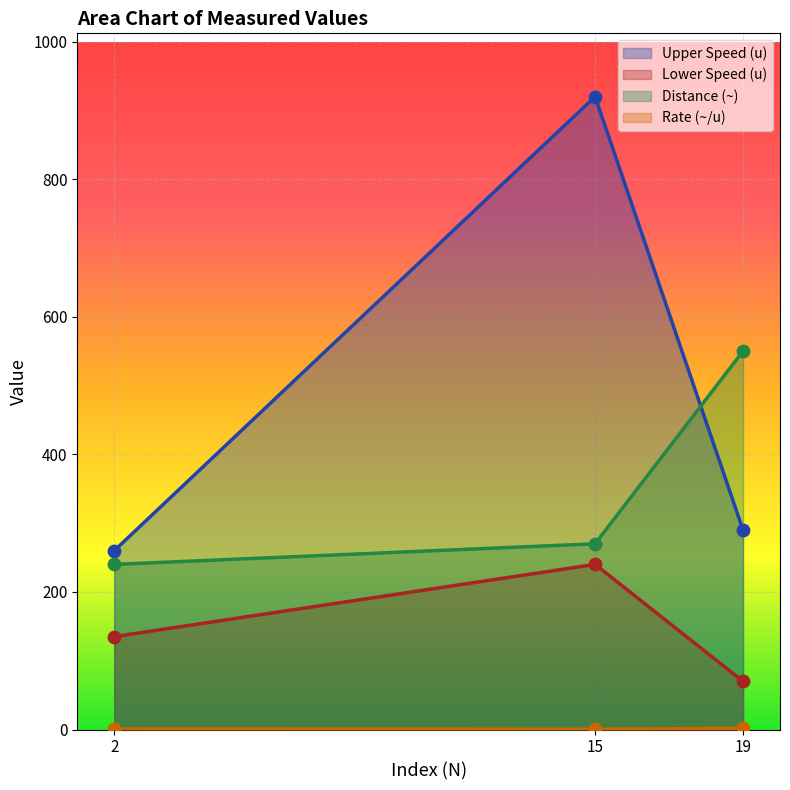

Which series reaches the maximum Y coordinate?

Upper Speed (u)